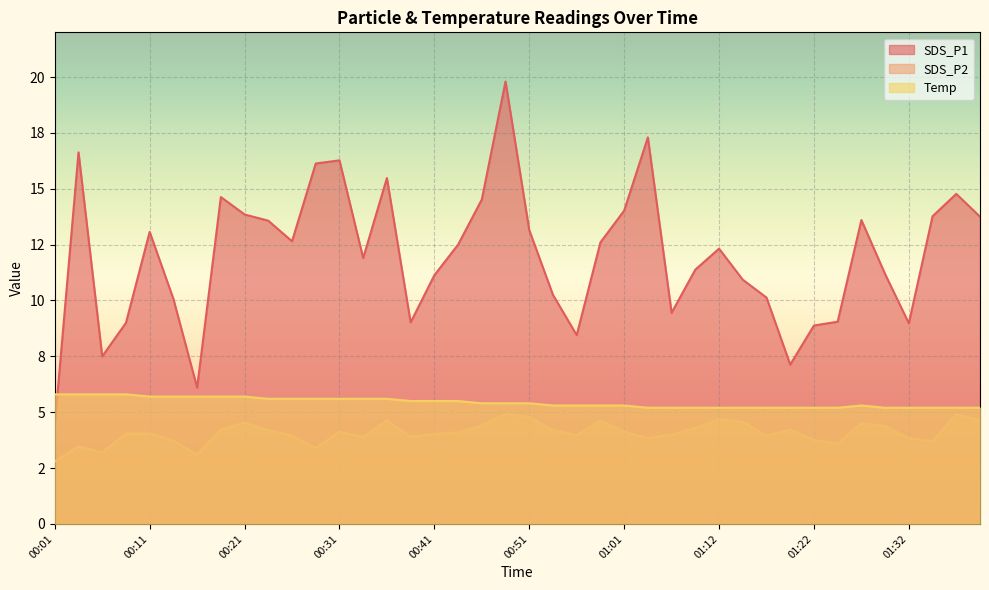

Which series has the largest total across all categories?

SDS_P1